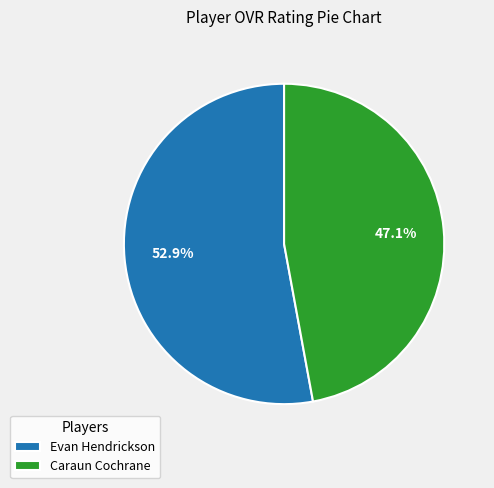

The Evan Hendrickson slice represents 53% of the pie. True or false?

True